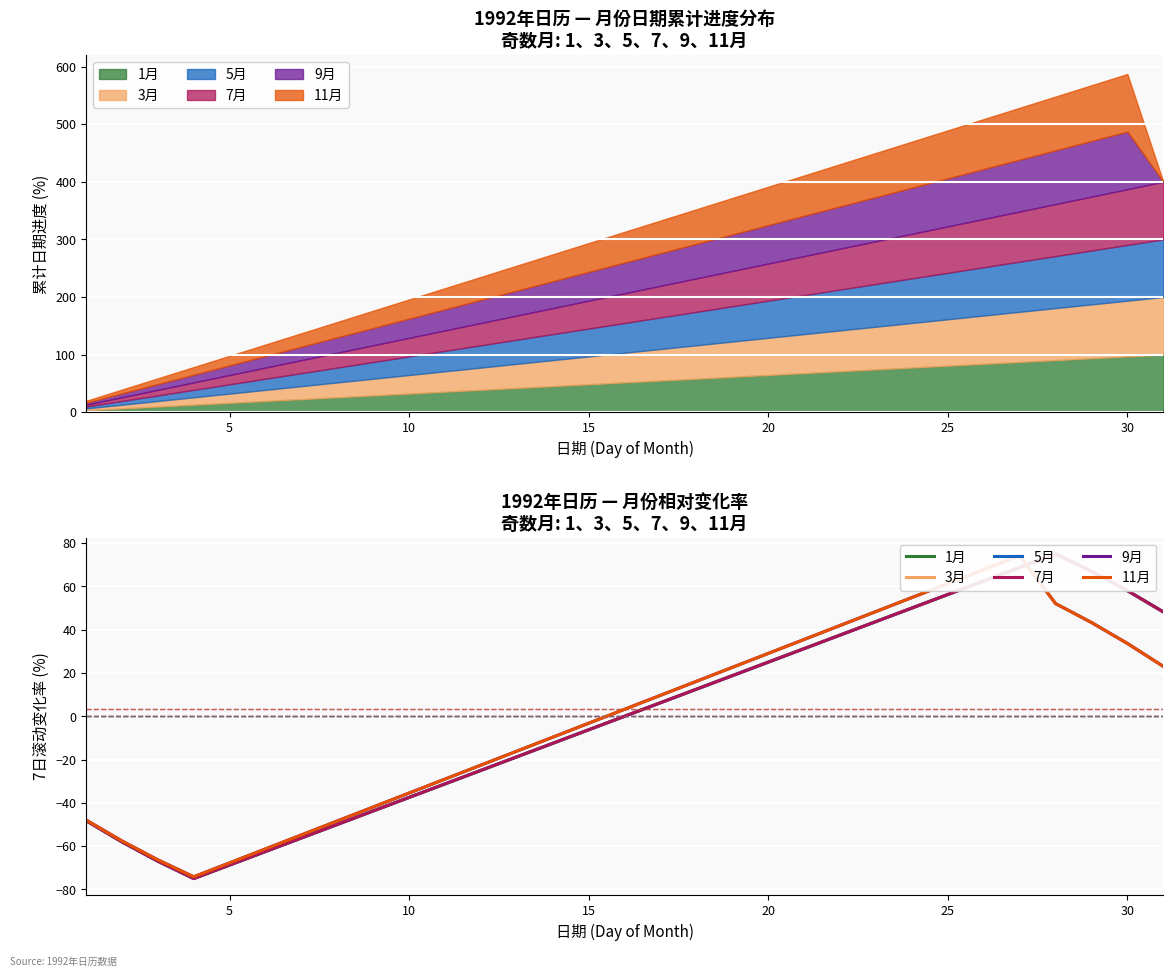

True or false: 5月 and 7月 intersect in this chart.

False